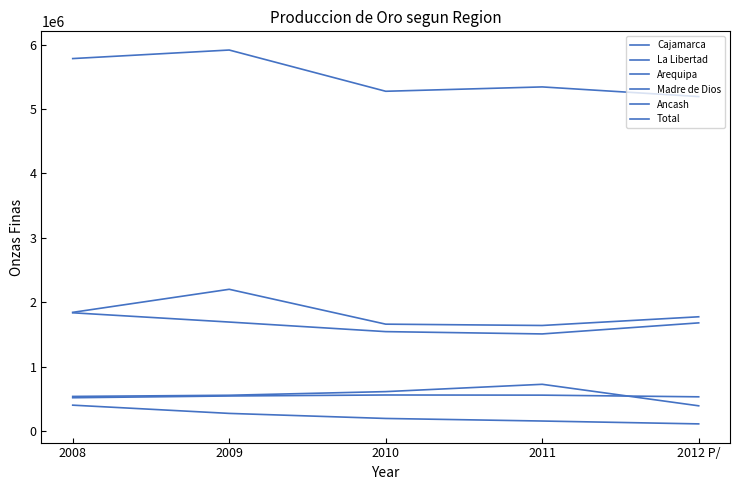

What is the average value of the Madre de Dios series?

566648.1